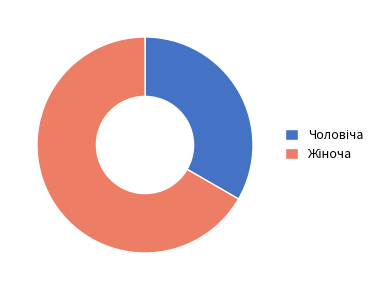

Is there a majority slice in this chart?

Yes